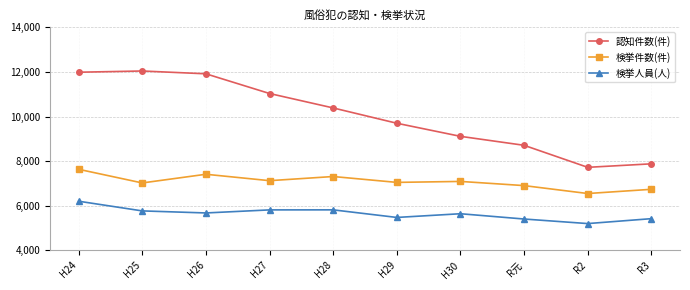

Which series has the largest total across all categories?

認知件数(件)